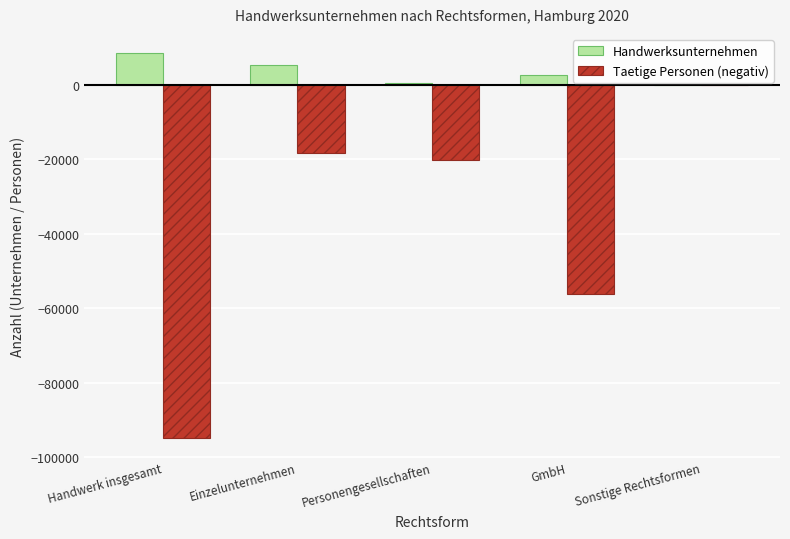

Is the value of Handwerksunternehmen at Einzelunternehmen greater than the value of Taetige Personen (negativ) at Handwerk insgesamt?

Yes